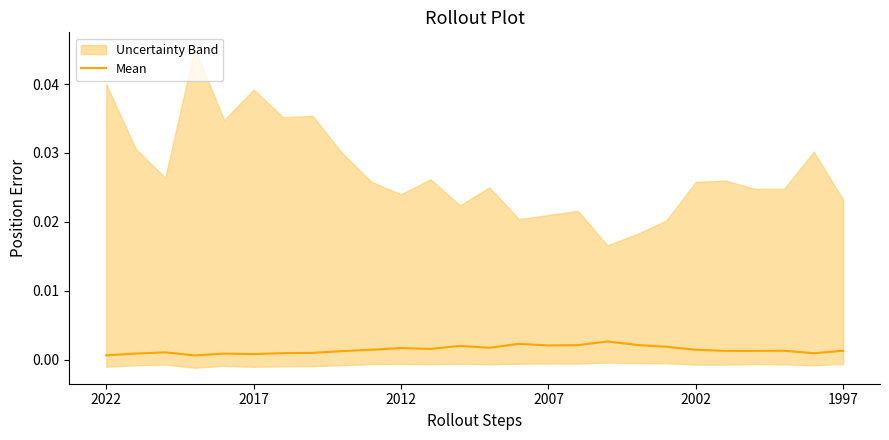

Is this an area chart (filled region under the line)?

No